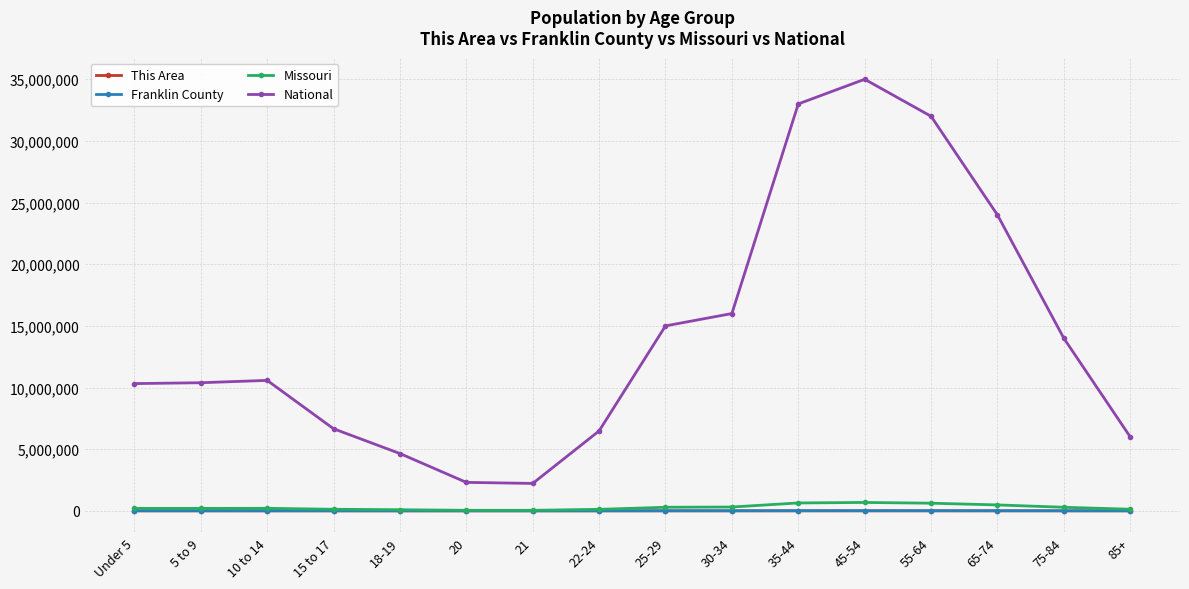

Which series has the largest total across all categories?

National